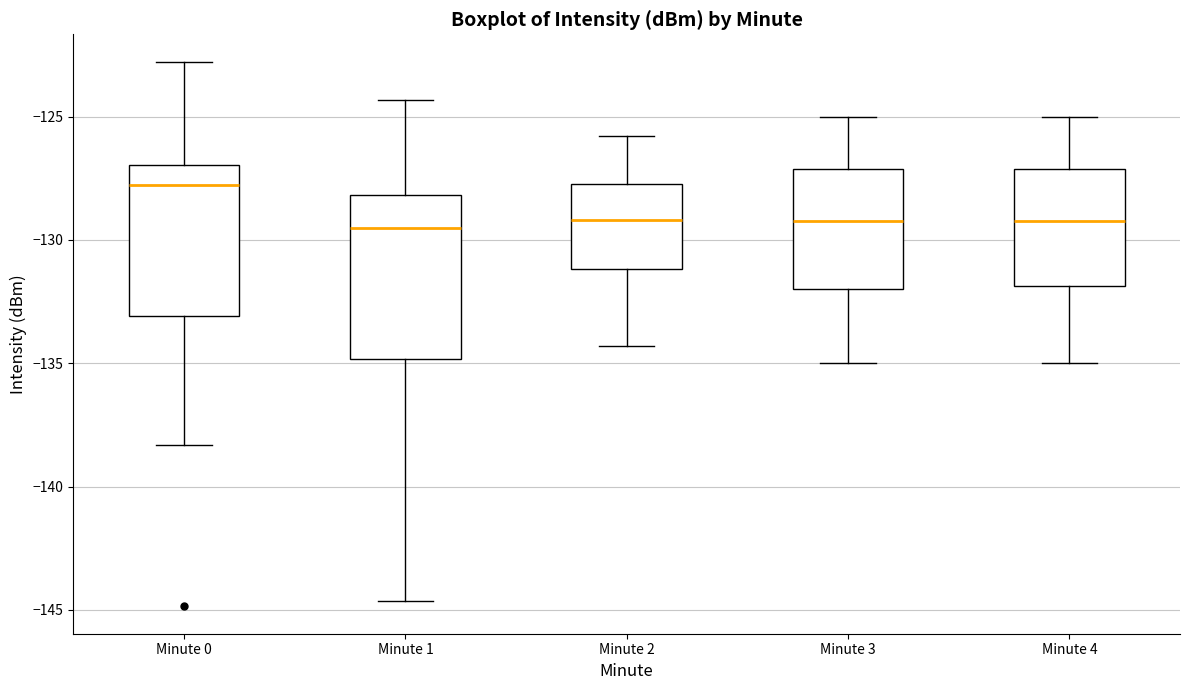

Which box's median line is the highest?

Minute 0